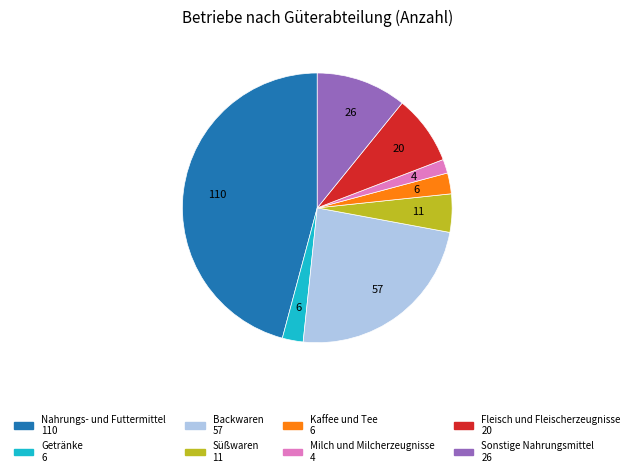

Which slice is the largest?

Nahrungs- und Futtermittel